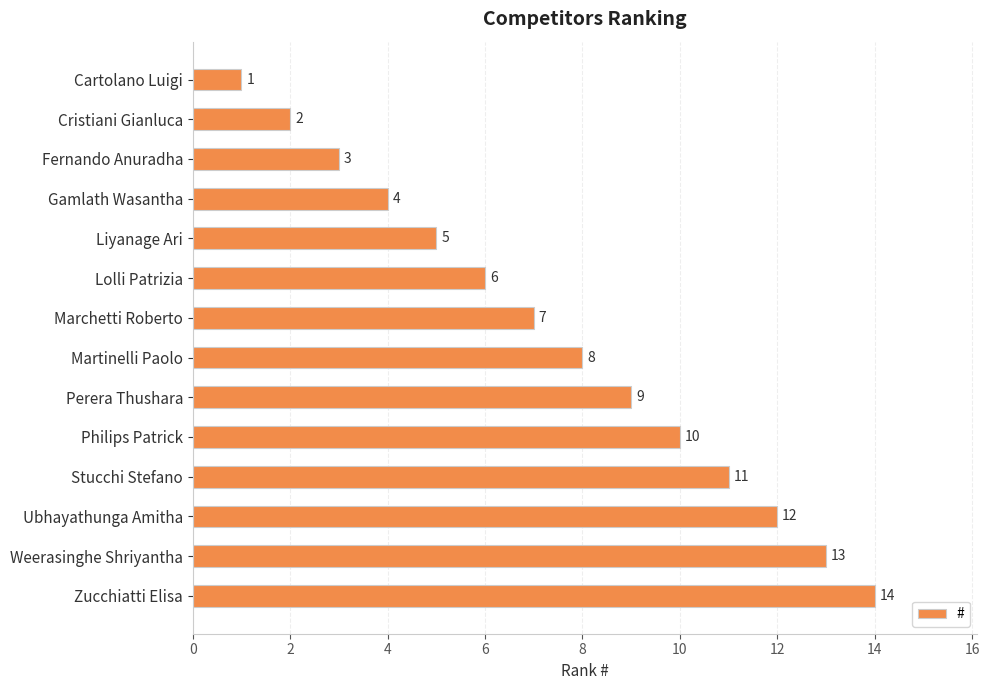

List the labels in order of value, largest first.

Zucchiatti Elisa, Weerasinghe Shriyantha, Ubhayathunga Amitha, Stucchi Stefano, Philips Patrick, Perera Thushara, Martinelli Paolo, Marchetti Roberto, Lolli Patrizia, Liyanage Ari, Gamlath Wasantha, Fernando Anuradha, Cristiani Gianluca, Cartolano Luigi